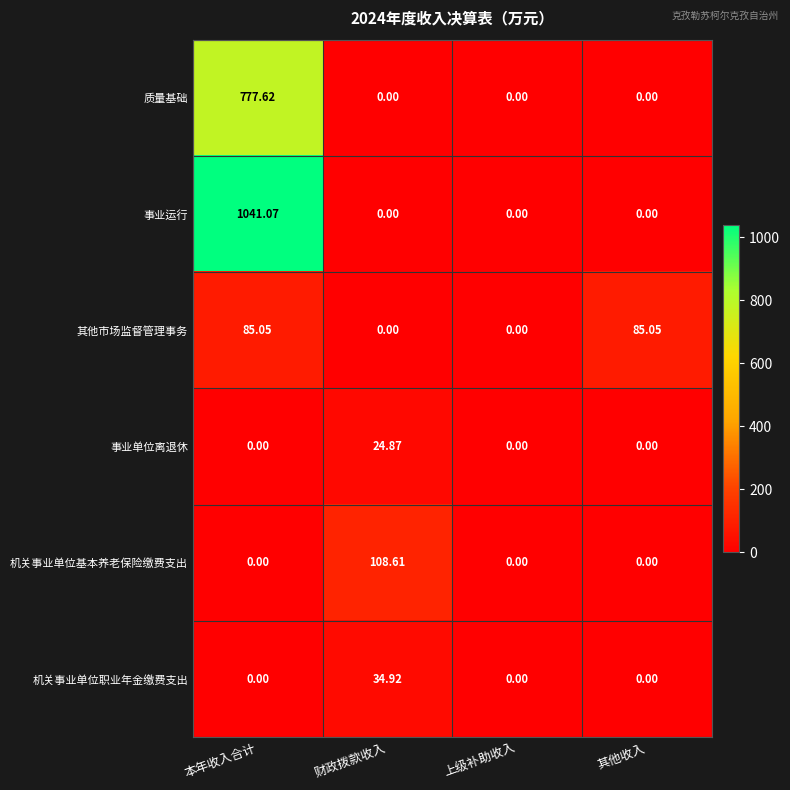

List the series in order of their peak value, highest first.

事业运行, 质量基础, 机关事业单位基本养老保险缴费支出, 其他市场监督管理事务, 机关事业单位职业年金缴费支出, 事业单位离退休